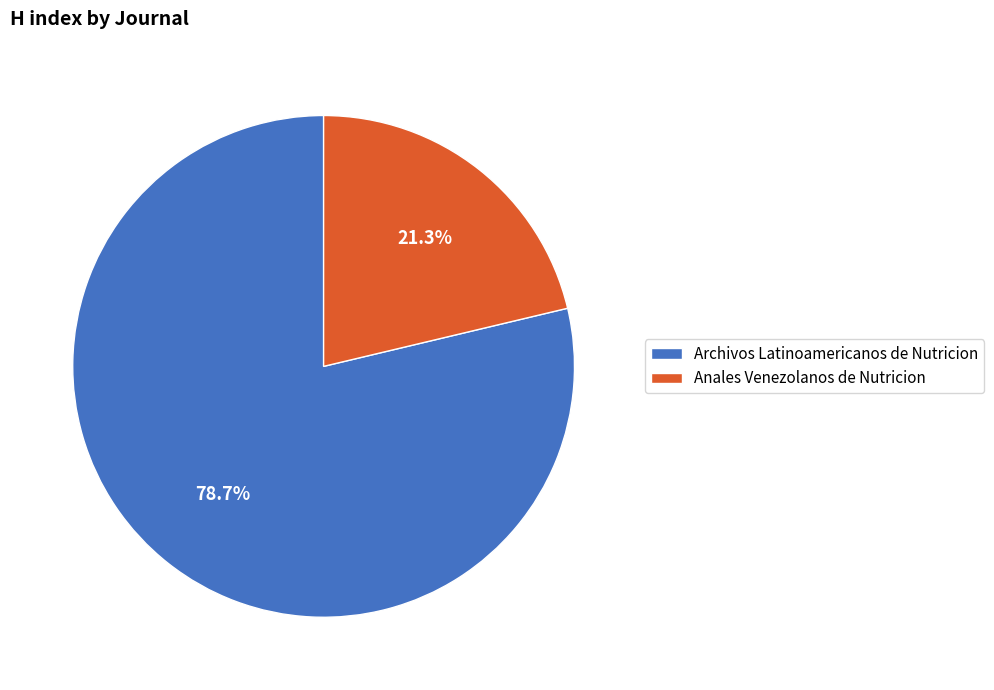

To the nearest percent, what is the combined percentage of Archivos Latinoamericanos de Nutricion and Anales Venezolanos de Nutricion?

100%